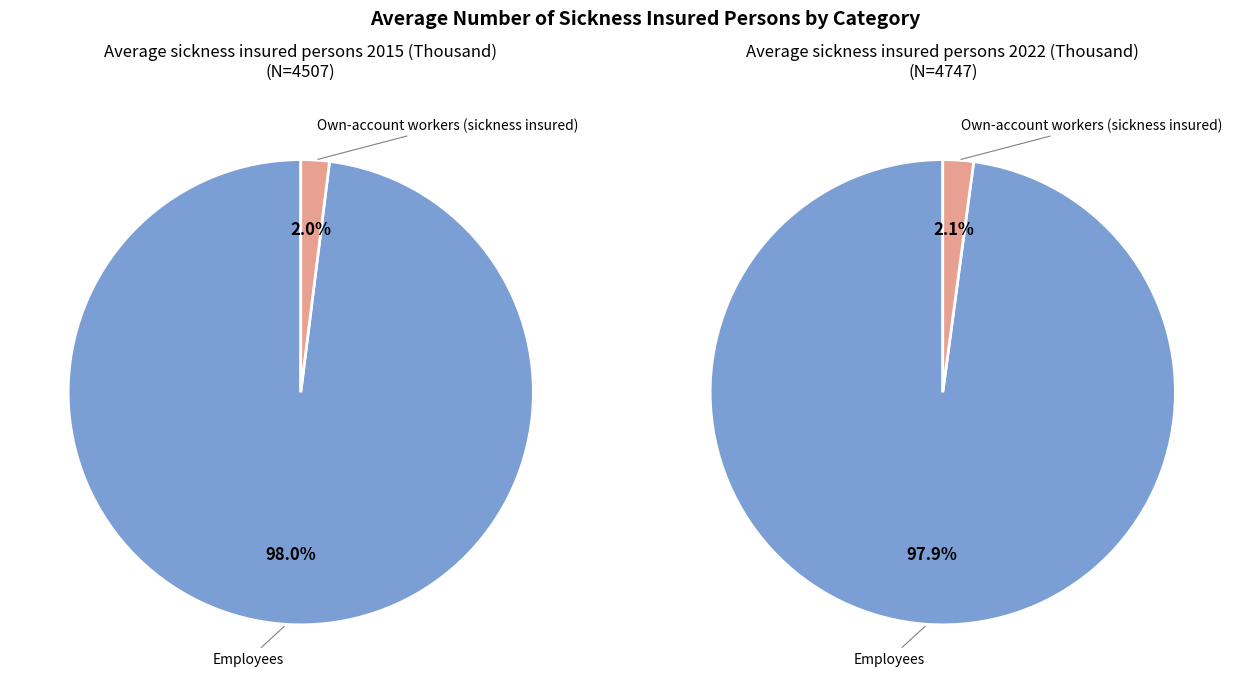

Which slice is the smallest?

Own-account workers (sickness insured)